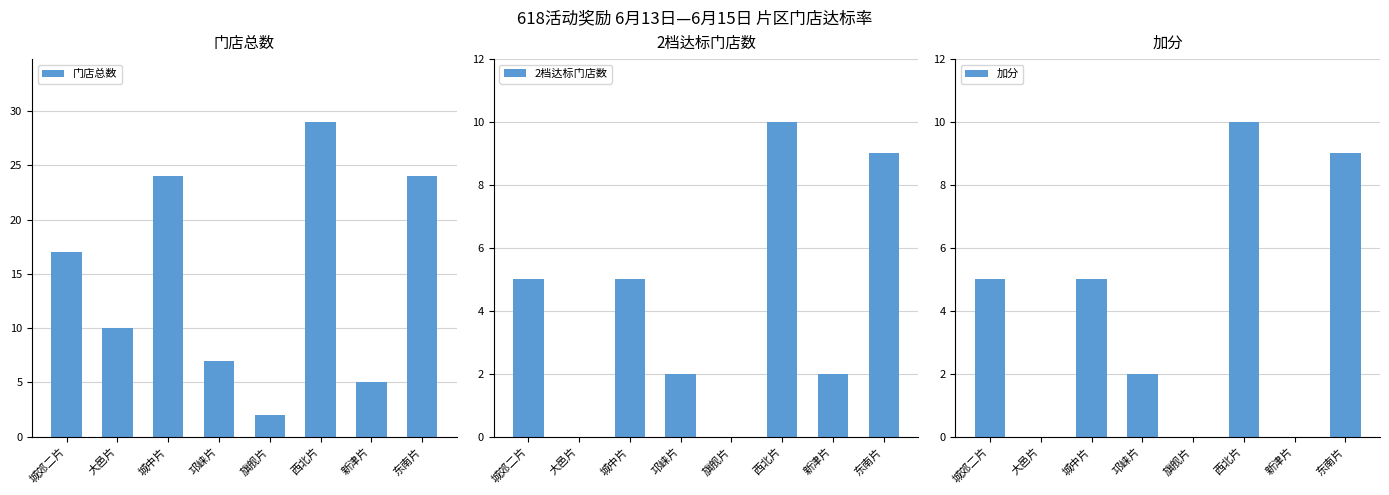

Reading left to right, extract all data points from this chart.

门店总数: 城郊二片=17	大邑片=10	城中片=24	邛崃片=7	旗舰片=2	西北片=29	新津片=5	东南片=24
2档达标门店数: 城郊二片=5	大邑片=0	城中片=5	邛崃片=2	旗舰片=0	西北片=10	新津片=2	东南片=9
加分: 城郊二片=5	大邑片=0	城中片=5	邛崃片=2	旗舰片=0	西北片=10	新津片=0	东南片=9